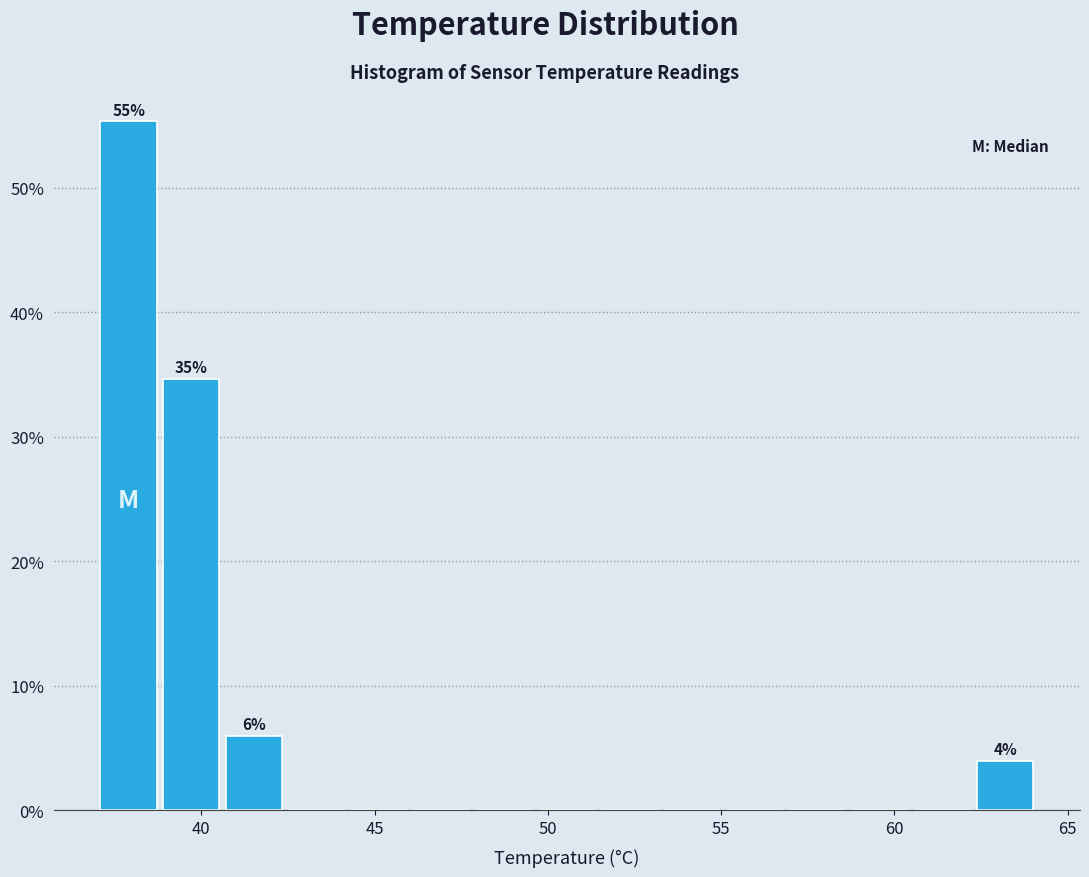

Read against the x-axis, roughly where is the centre of the tallest bar?

38.0